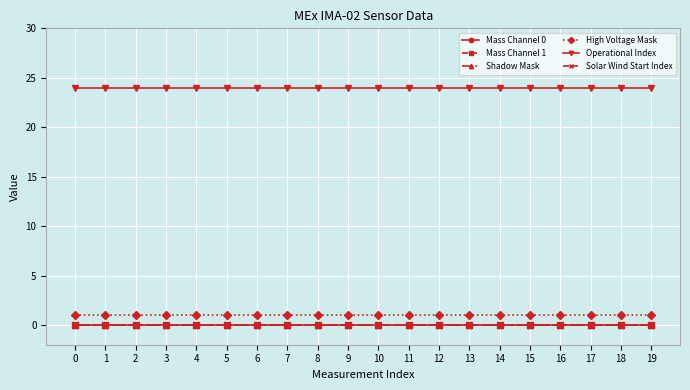

Is it true that High Voltage Mask equals 1 at 10?

True